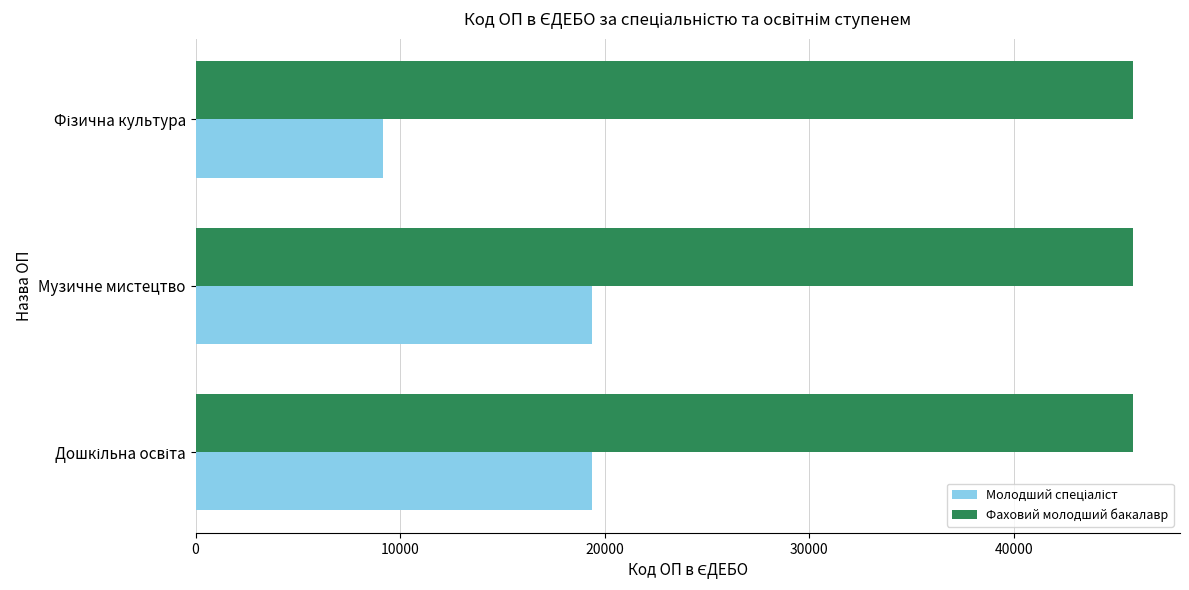

What is the sum of all Фаховий молодший бакалавр values?

137451